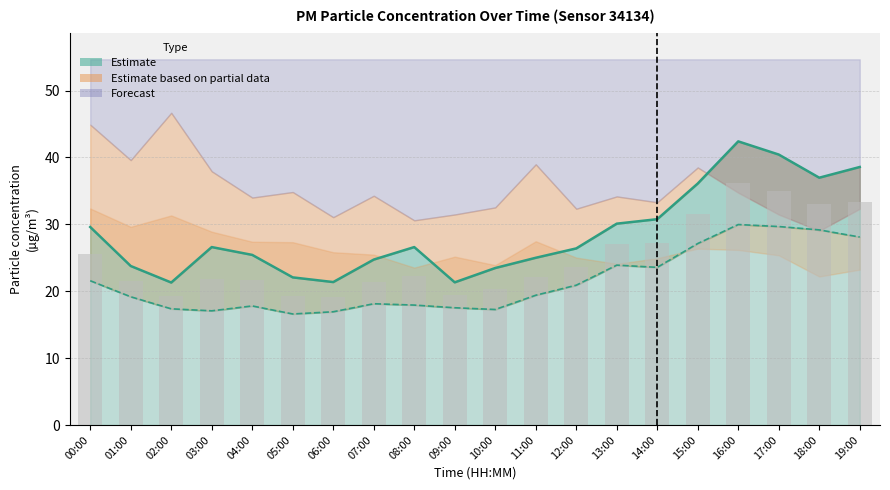

Reading left to right, list all the values displayed in this chart.

P1 (PM10): 29.6	23.8	21.3	26.6	25.4	22.1	21.4	24.7	26.6	21.3	23.5	25.0	26.4	30.1	30.8	36.1	42.4	40.4	37.0	38.6
P2 (PM2.5): 21.6	19.2	17.4	17.1	17.8	16.6	16.9	18.1	17.9	17.5	17.3	19.4	20.9	23.9	23.6	27.1	30.0	29.7	29.2	28.1
Mean PM: 25.6	21.5	19.3	21.8	21.6	19.3	19.1	21.4	22.3	19.4	20.4	22.2	23.6	27.0	27.2	31.6	36.2	35.0	33.1	33.3